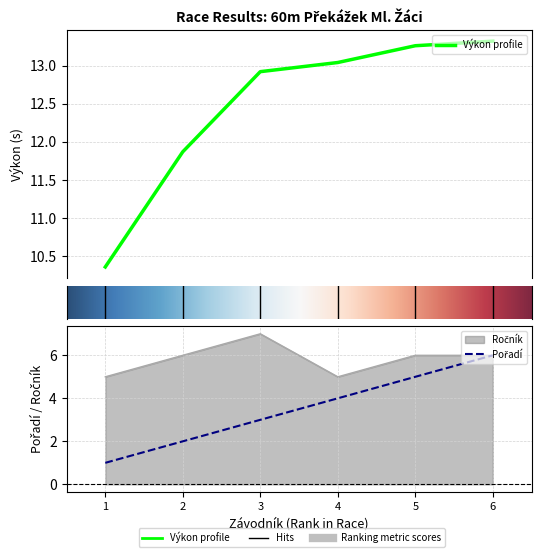

What is the maximum value for Výkon?

13.3